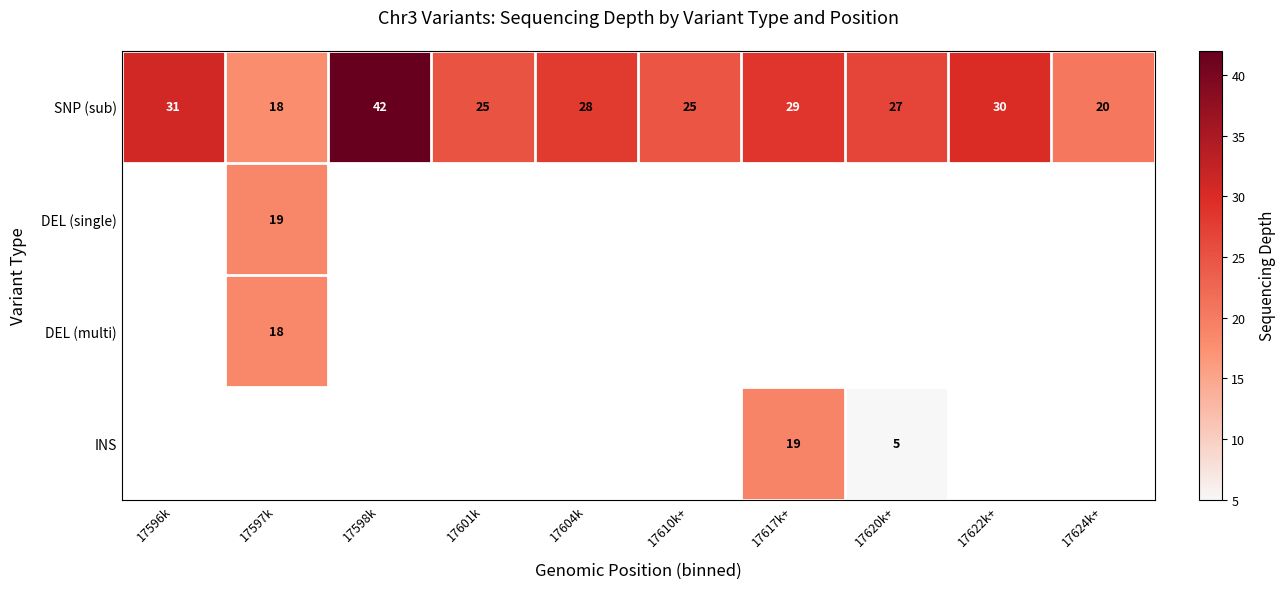

True or false: SNP (sub) has a value of 31 at 17596k.

True